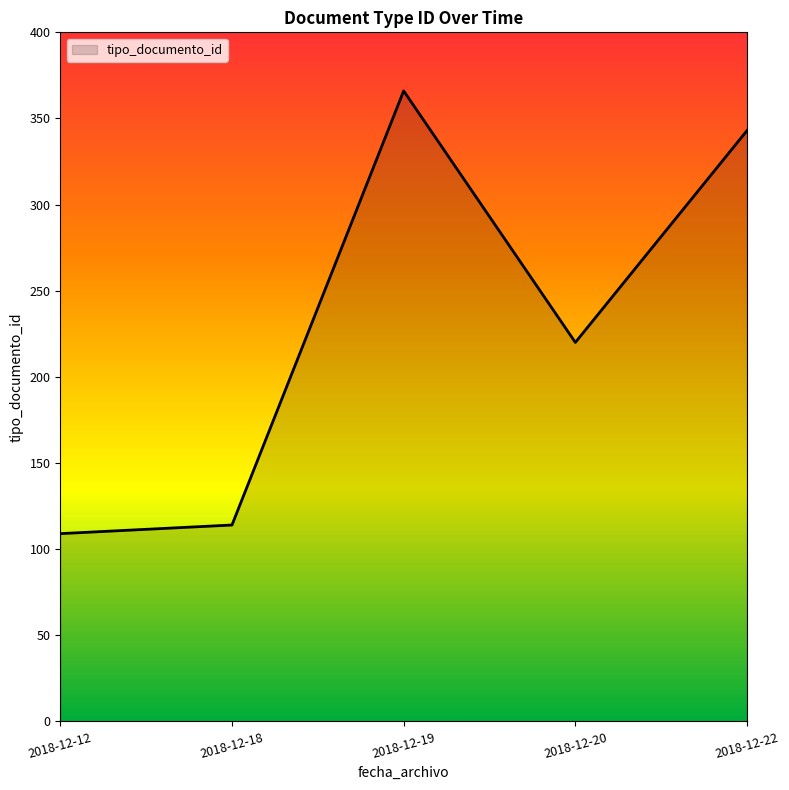

Reading left to right, list all the values displayed in this chart.

2018-12-12=109	2018-12-18=114	2018-12-19=366	2018-12-20=220	2018-12-22=343